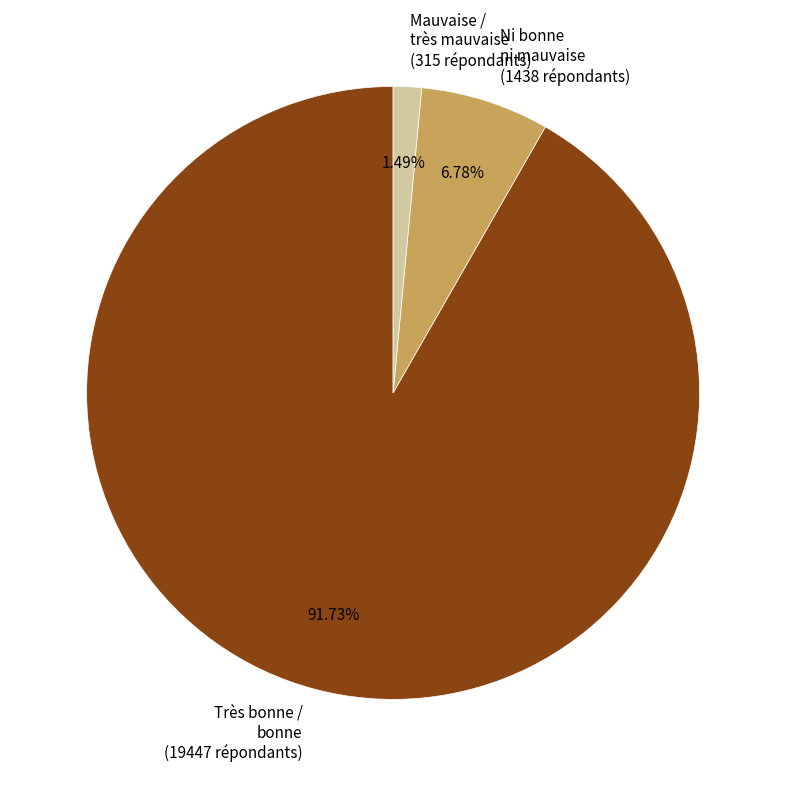

Which slice is the largest?

Très bonne / bonne